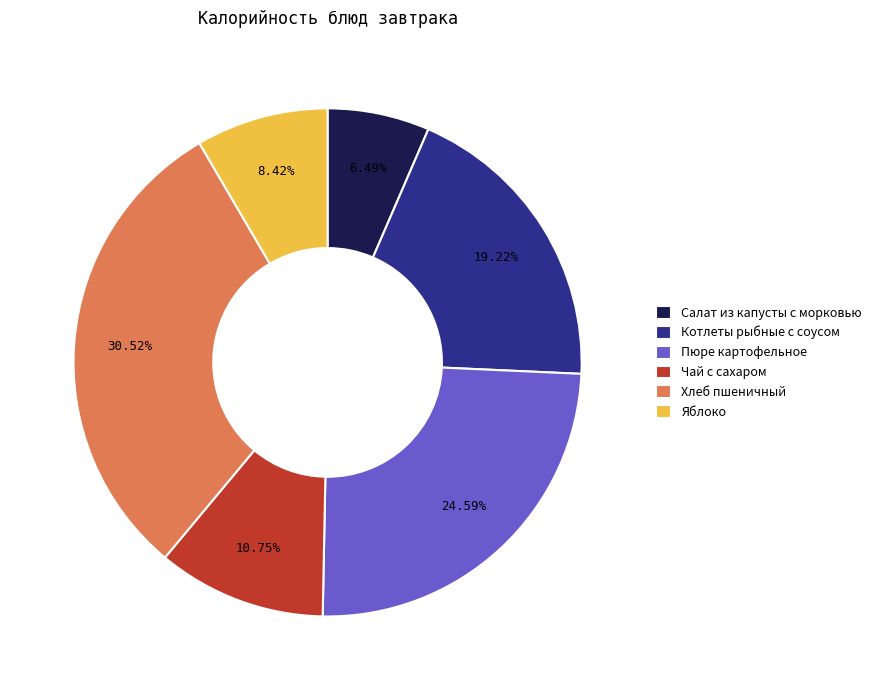

Rank the categories by value from highest to lowest.

Хлеб пшеничный, Пюре картофельное, Котлеты рыбные с соусом, Чай с сахаром, Яблоко, Салат из капусты с морковью